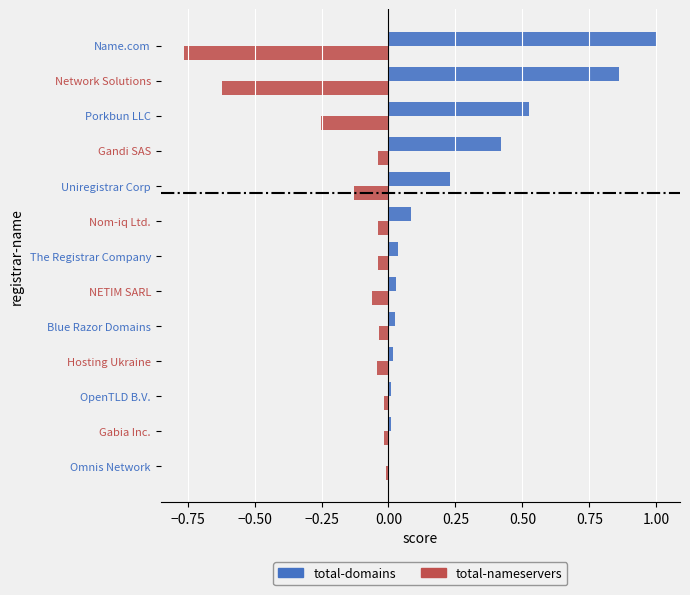

At which category is the sum across all series the highest?

Gandi SAS